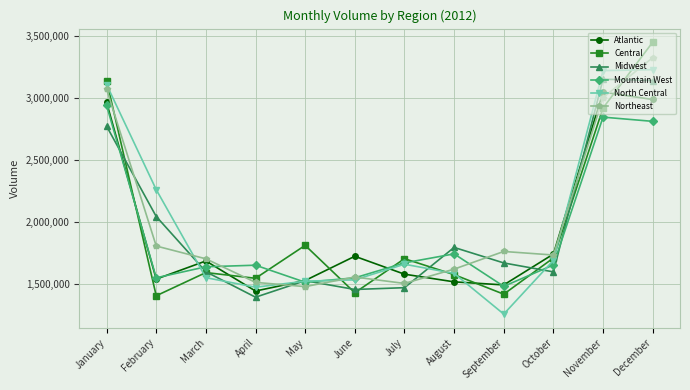

How many data points does each series have?

12